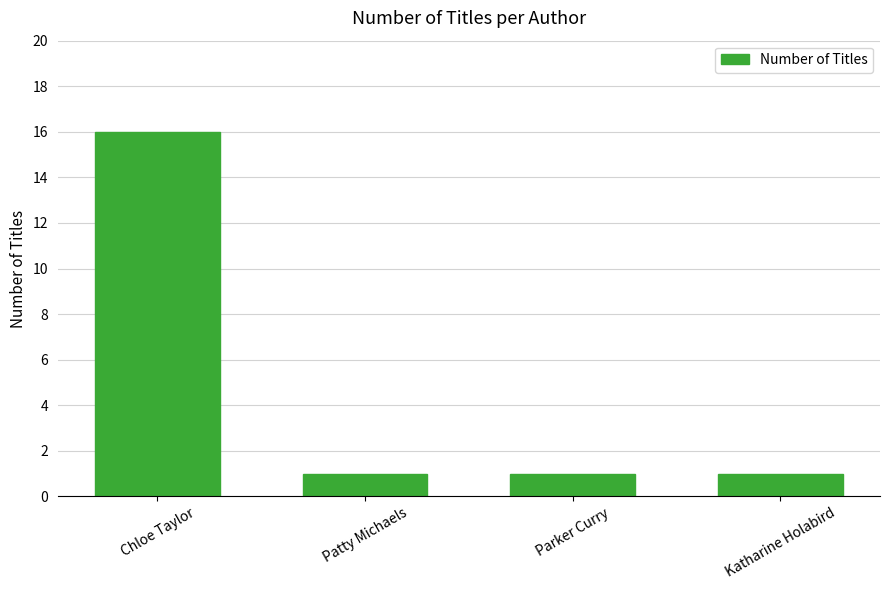

Reading right to left, transcribe all the data shown in this chart.

Katharine Holabird=1	Parker Curry=1	Patty Michaels=1	Chloe Taylor=16